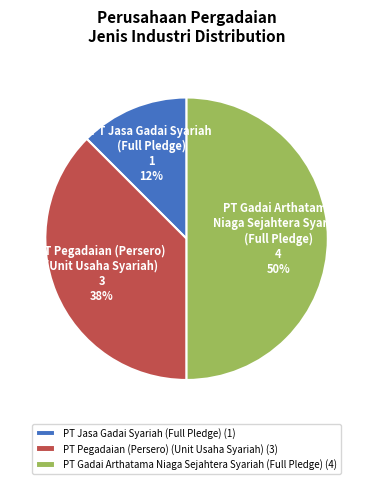

To the nearest percent, what is the average slice percentage?

33%